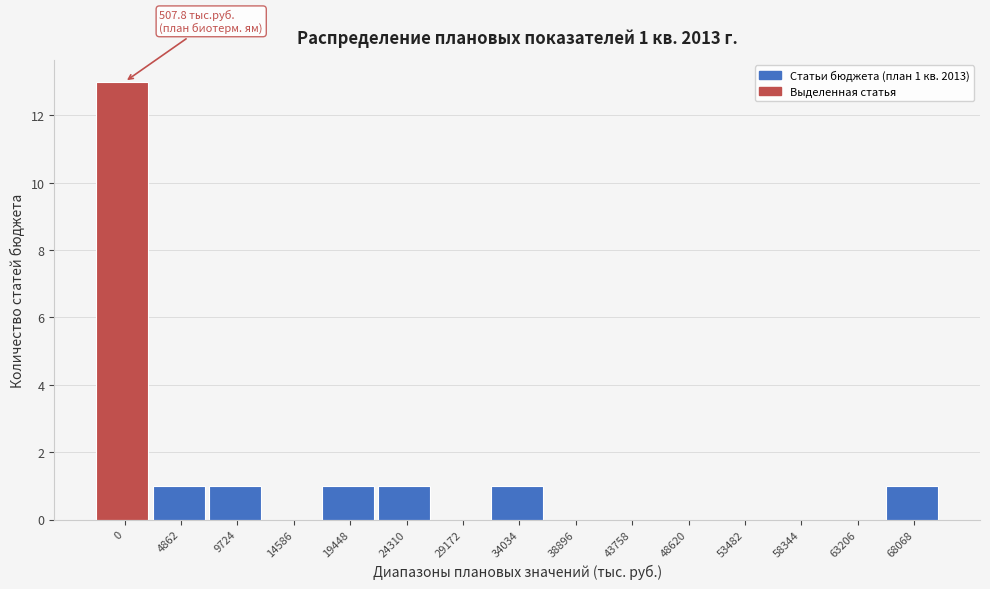

Reading left to right, list all the values displayed in this chart.

0=13	4862=1	9724=1	14586=0	19448=1	24310=1	29172=0	34034=1	38896=0	43758=0	48620=0	53482=0	58344=0	63206=0	68068=1